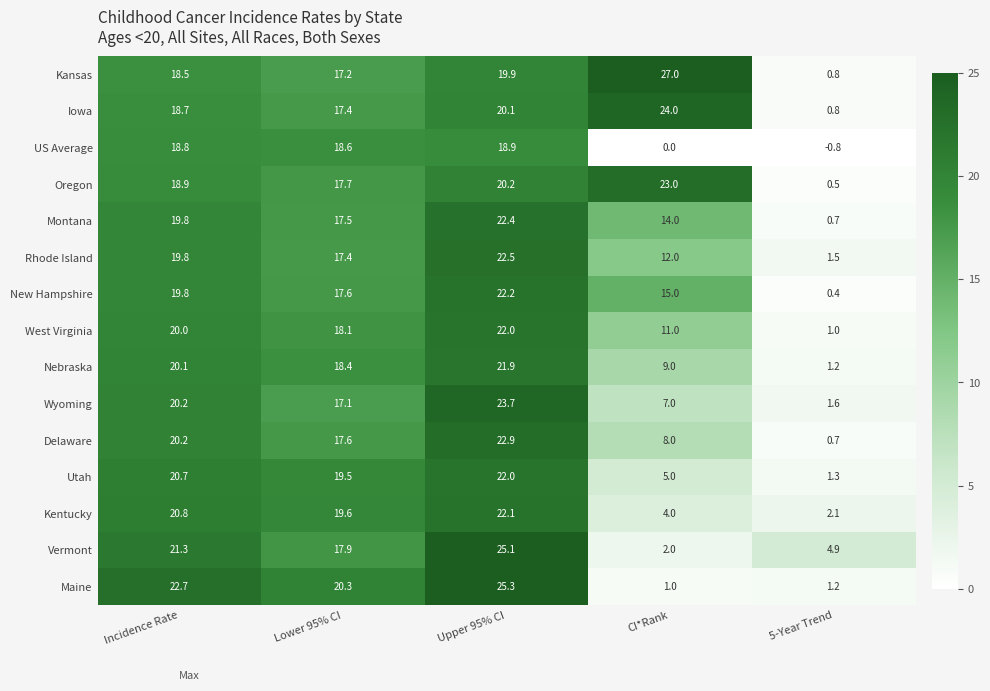

Which series has the largest total across all categories?

Kansas